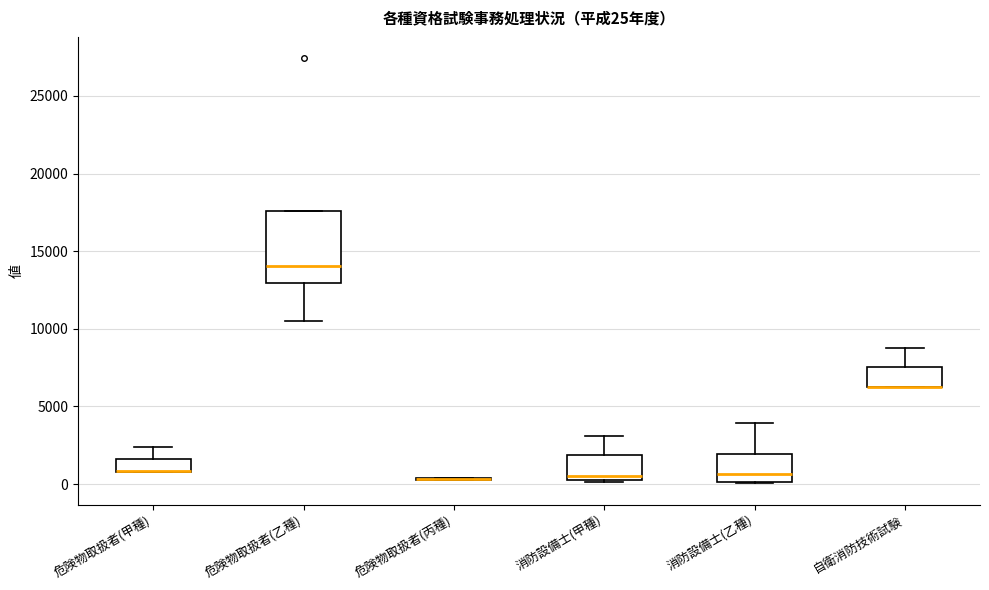

Comparing the boxes themselves (not the whiskers), which one is the tallest?

危険物取扱者(乙種)